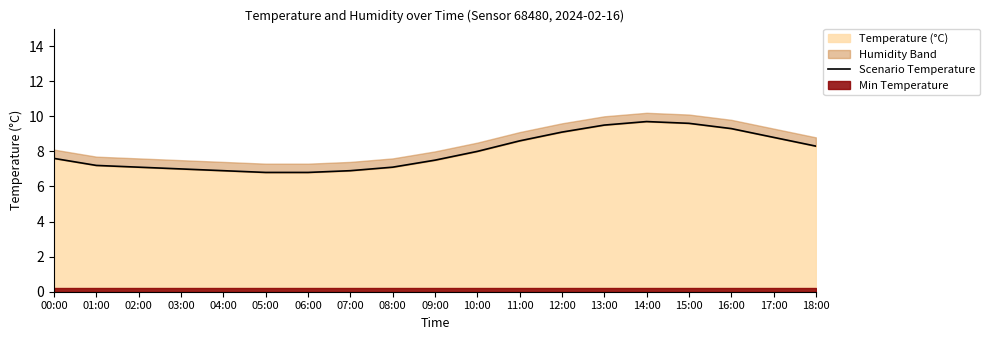

The value of Temperature (°C) at 02:00 is 12.5. True or false?

False